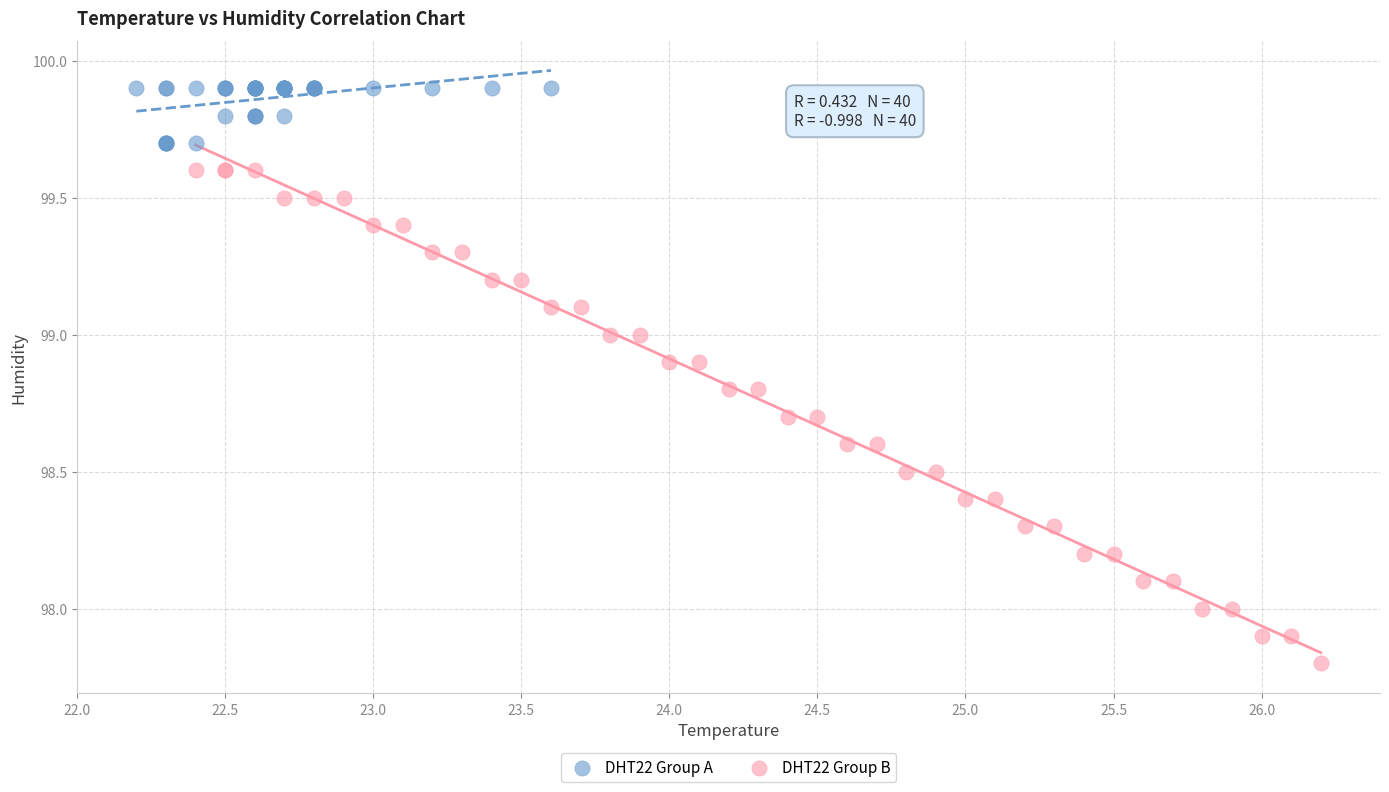

Which series reaches the minimum Y coordinate?

DHT22 Group B